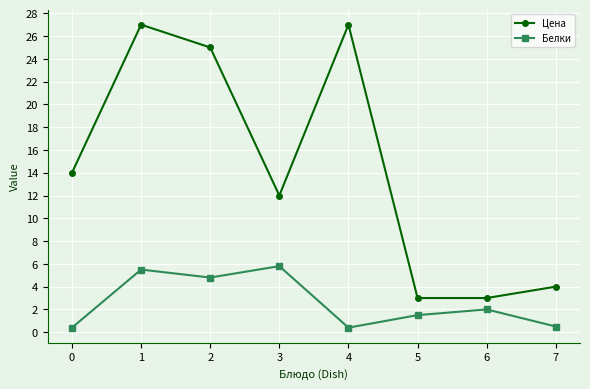

True or false: Цена and Белки cross at least once.

False